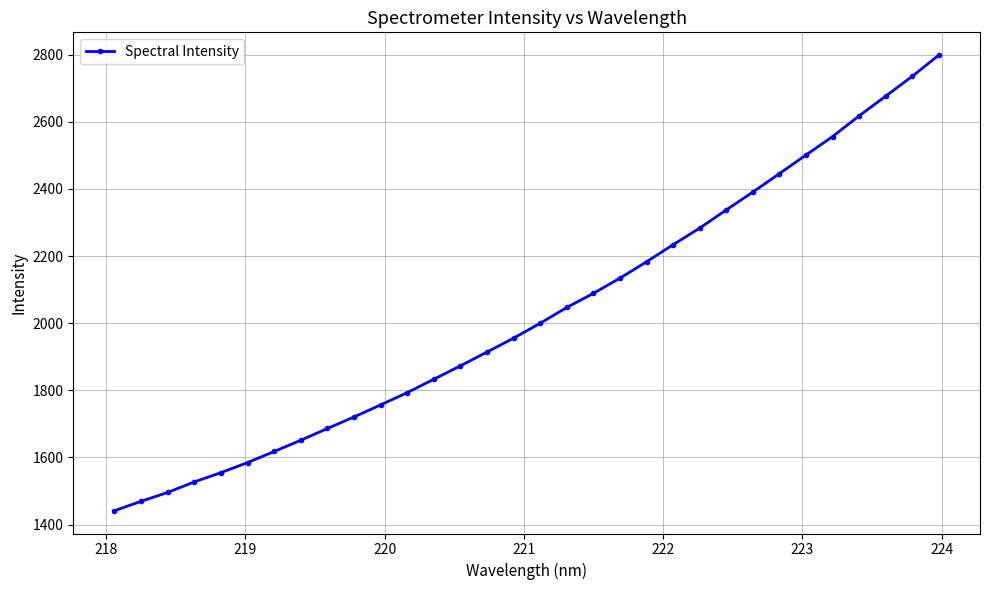

How many lines are shown in the chart?

1